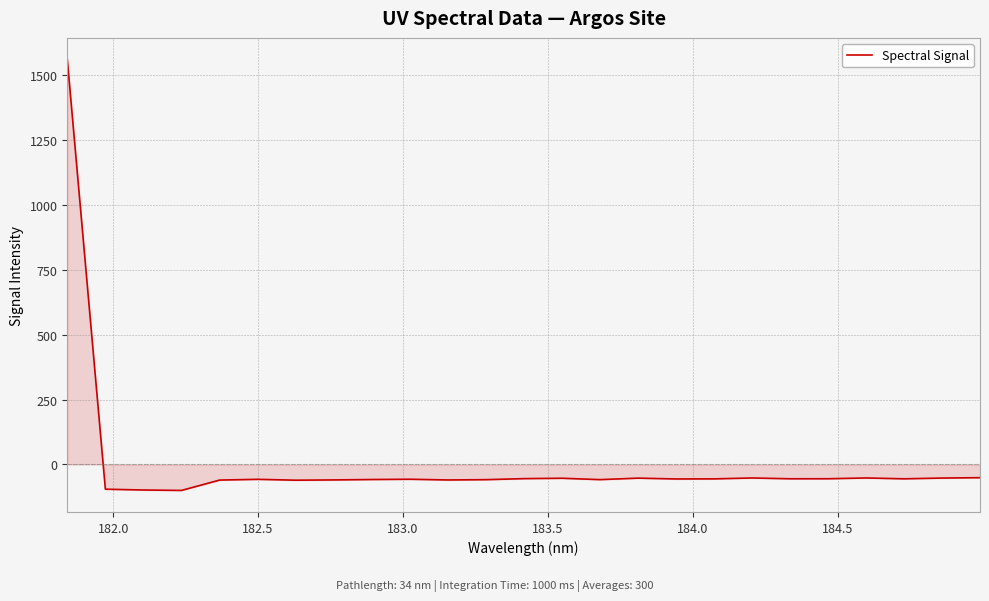

What is the smallest value displayed?

-100.0